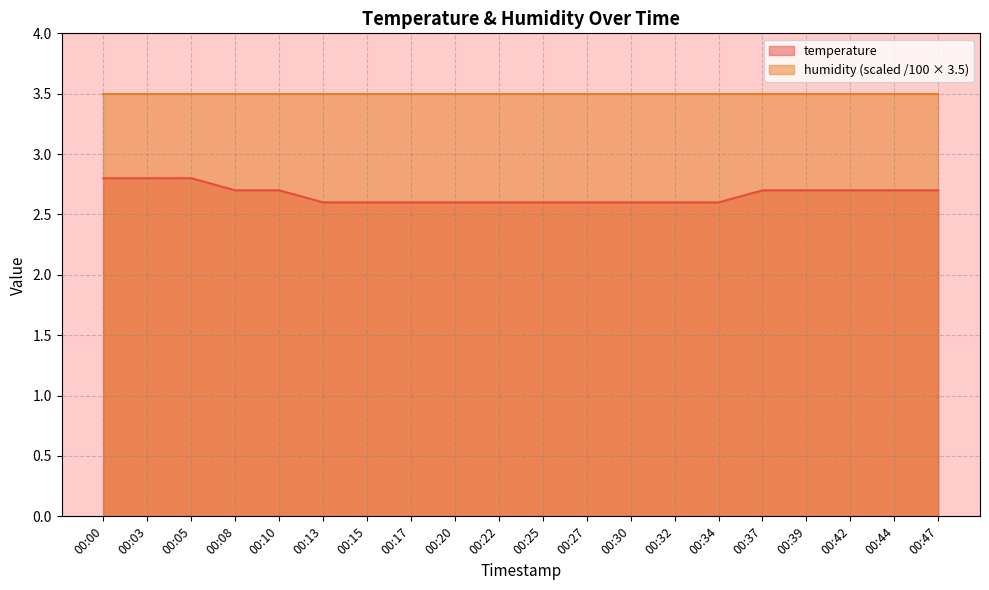

The value at 00:37 is 2.7. True or false?

True